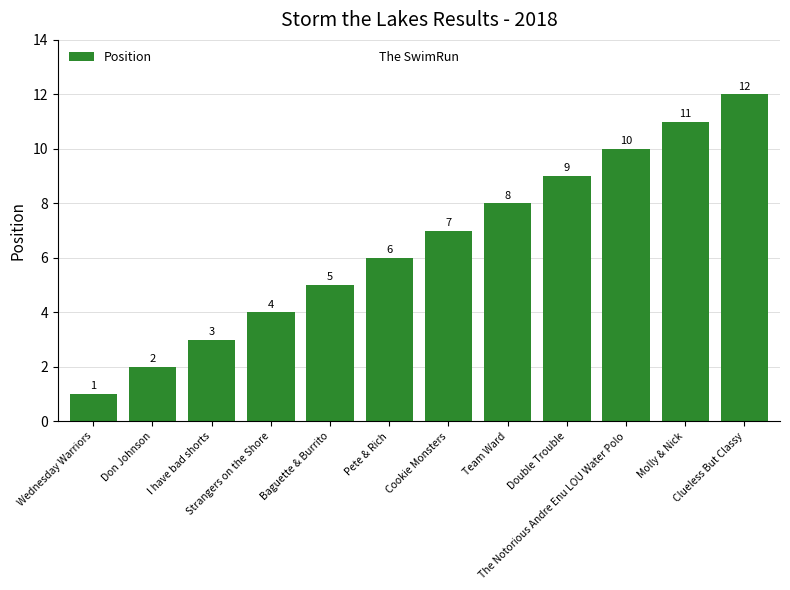

What is the value of the 8th bar from the left?

8